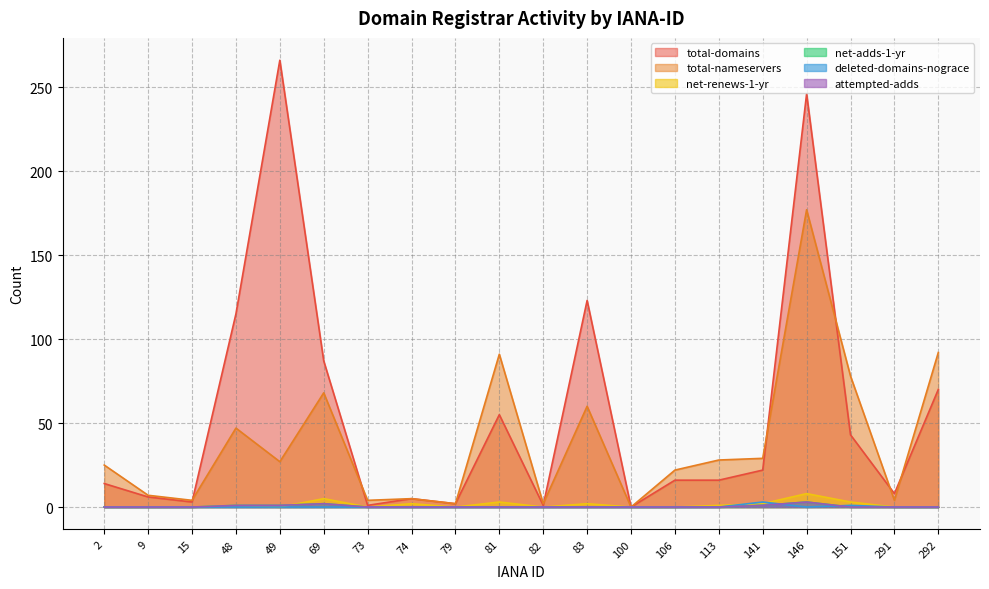

What are all the series names shown in the legend?

total-domains, total-nameservers, net-renews-1-yr, net-adds-1-yr, deleted-domains-nograce, attempted-adds